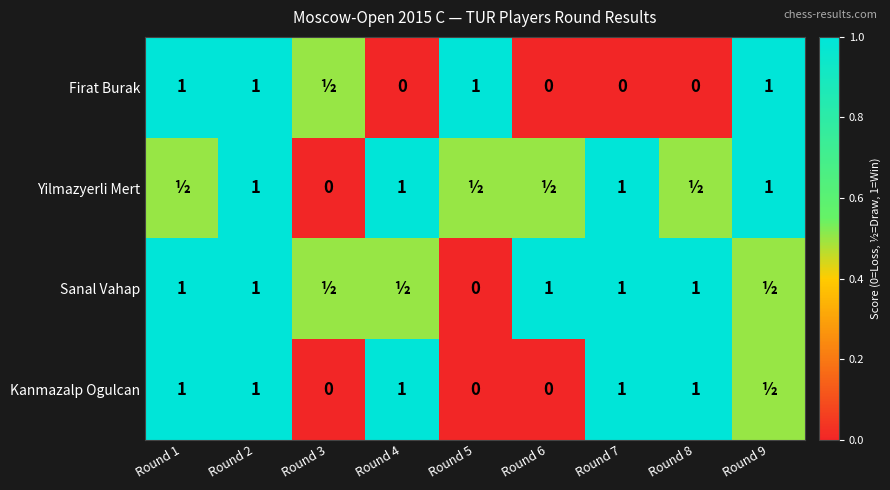

At which category does the chart reach its peak across all series?

Round 1